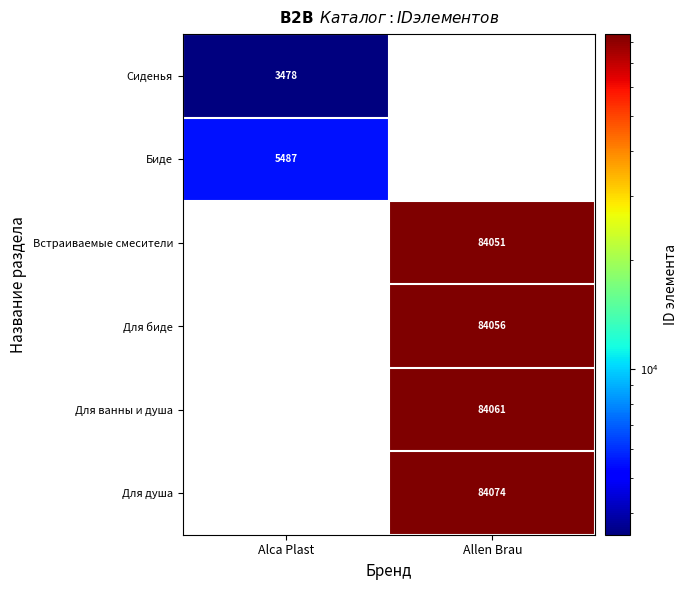

The Биде series shows 5487 at Alca Plast. True or false?

True